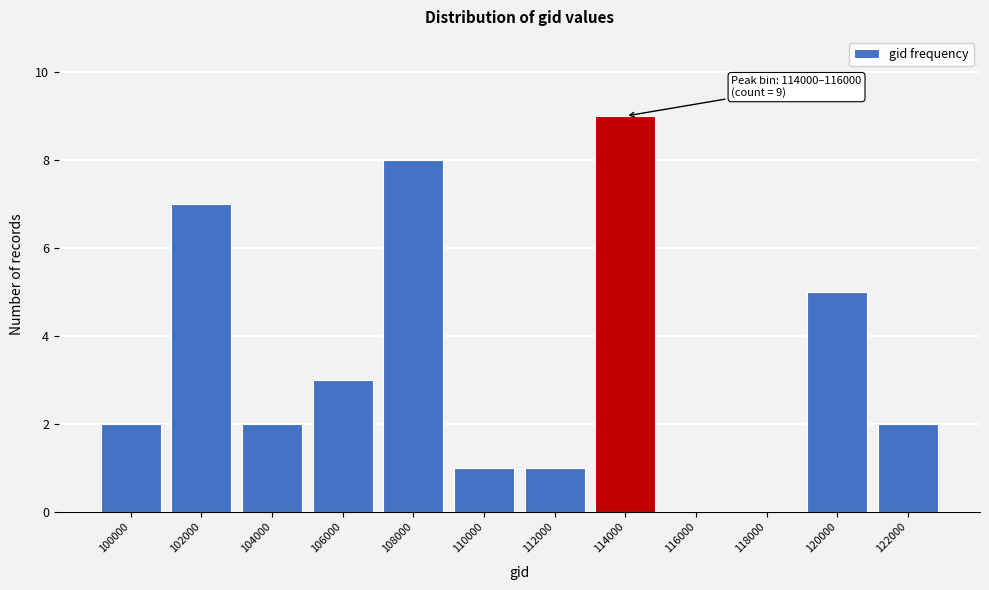

Reading right to left, list all the values displayed in this chart.

122000=2	120000=5	118000=0	116000=0	114000=9	112000=1	110000=1	108000=8	106000=3	104000=2	102000=7	100000=2